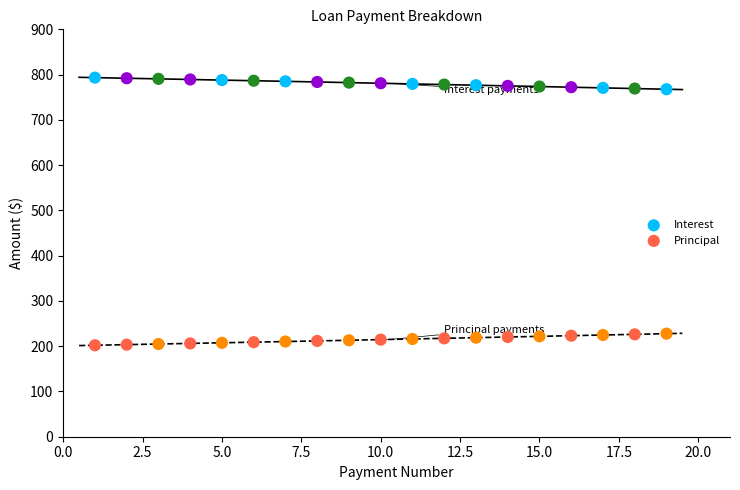

Which series reaches the minimum Y coordinate?

Principal